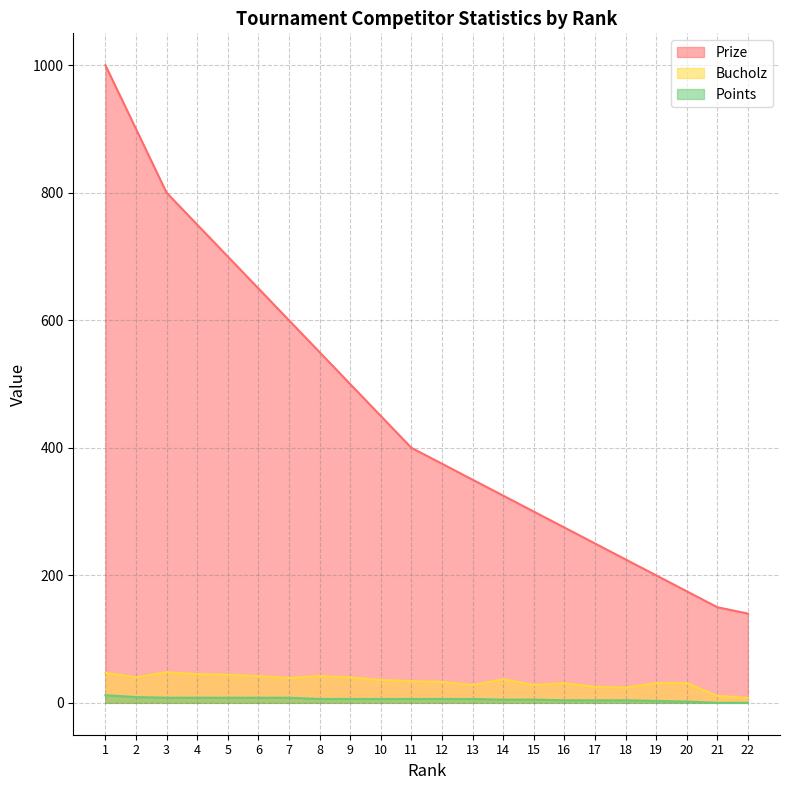

Which series has the largest total across all categories?

Prize